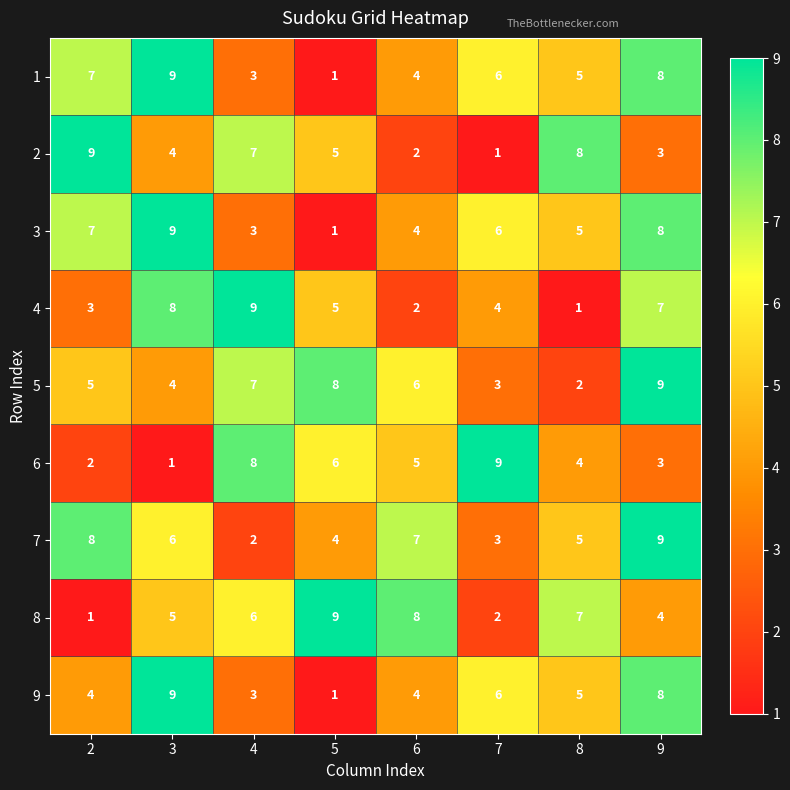

True or false: 6 has a value of 2 at 2.

True